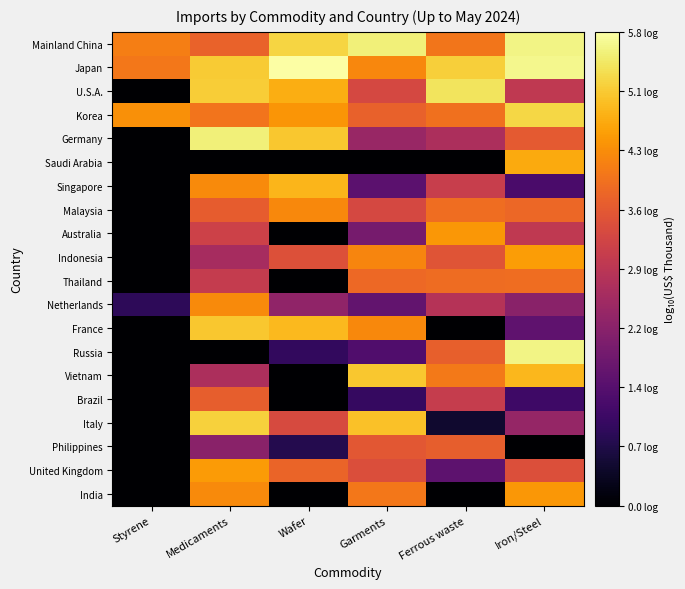

What is the total value across all series at Ferrous waste?

59.5